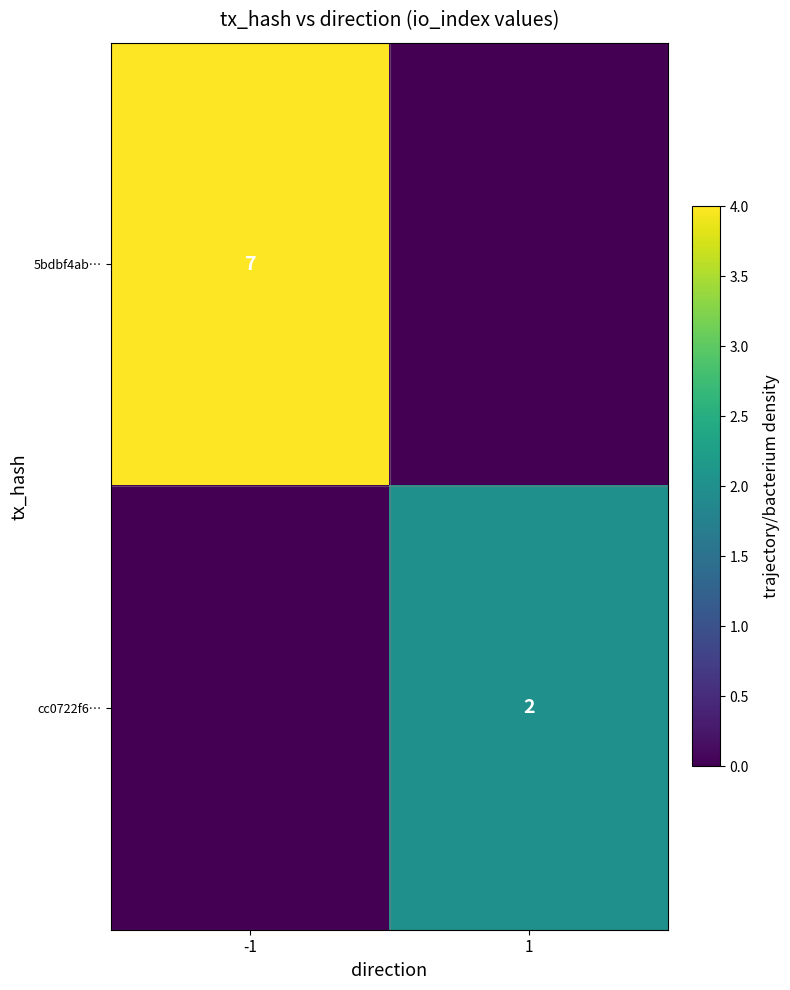

Is it true that 5bdbf4ab… equals 12 at -1?

False